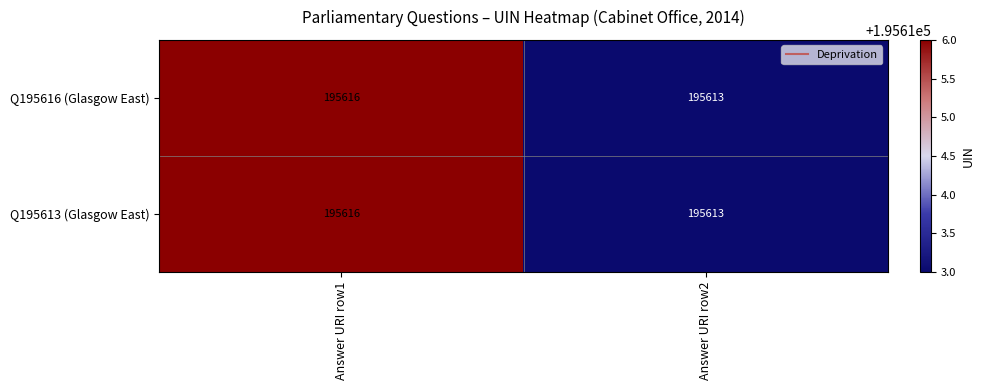

What is the highest value of the Q195616 (Glasgow East) series?

195616